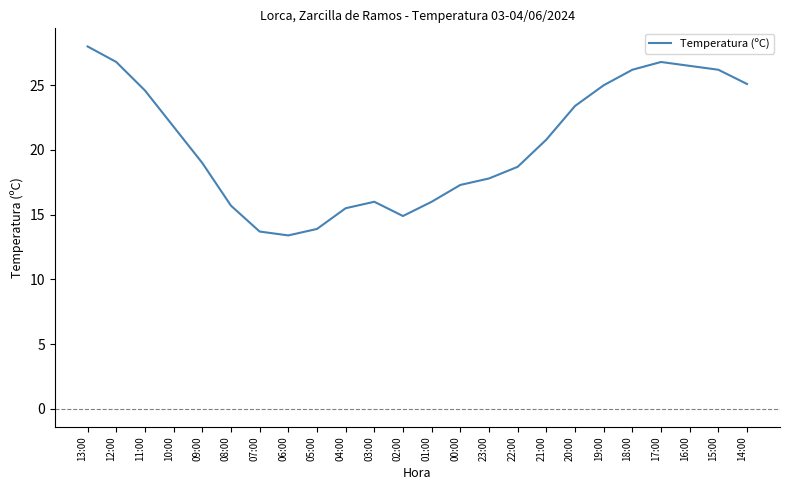

What is the change in value from 11:00 to 09:00?

-5.6